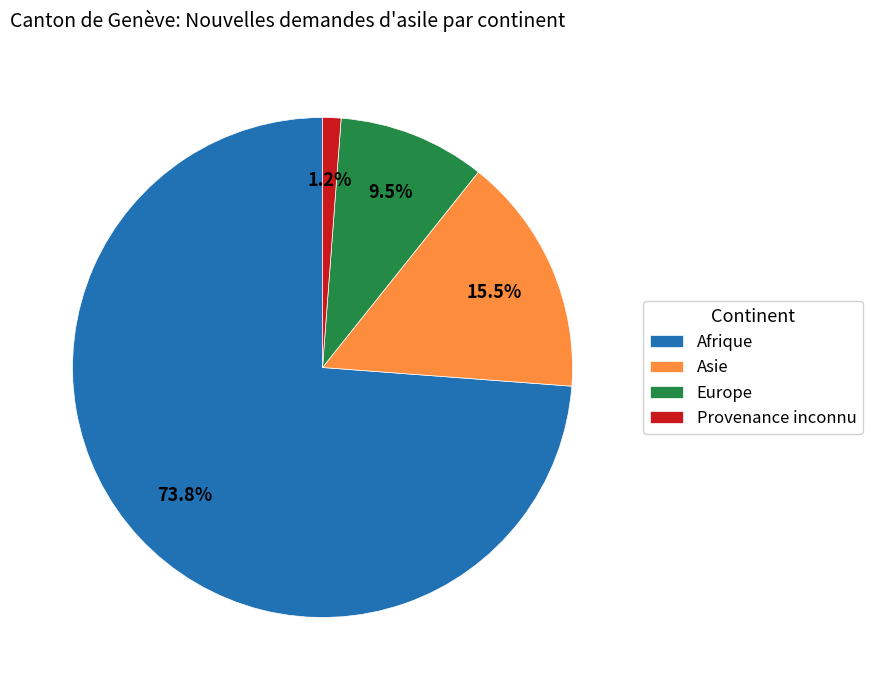

Which has a higher value, Provenance inconnu or Europe?

Europe